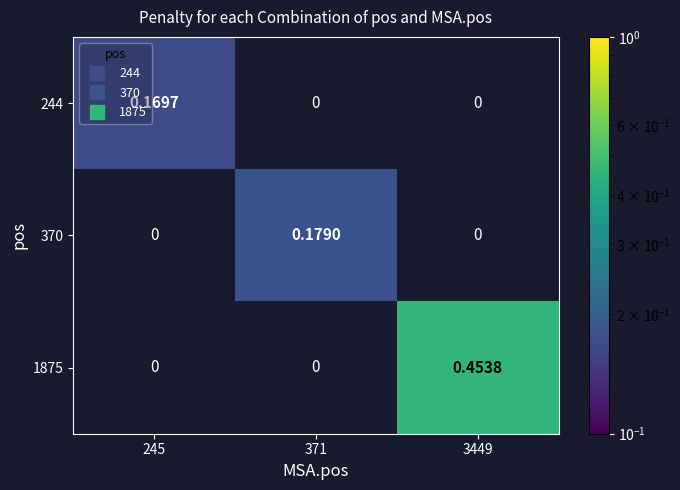

Which has a higher value, 245 or 3449?

3449